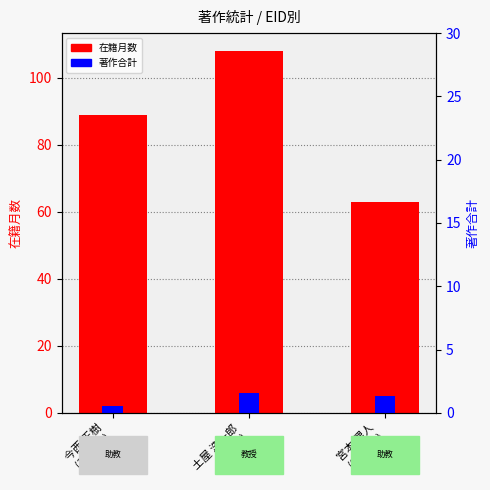

How many bars are there in total?

6